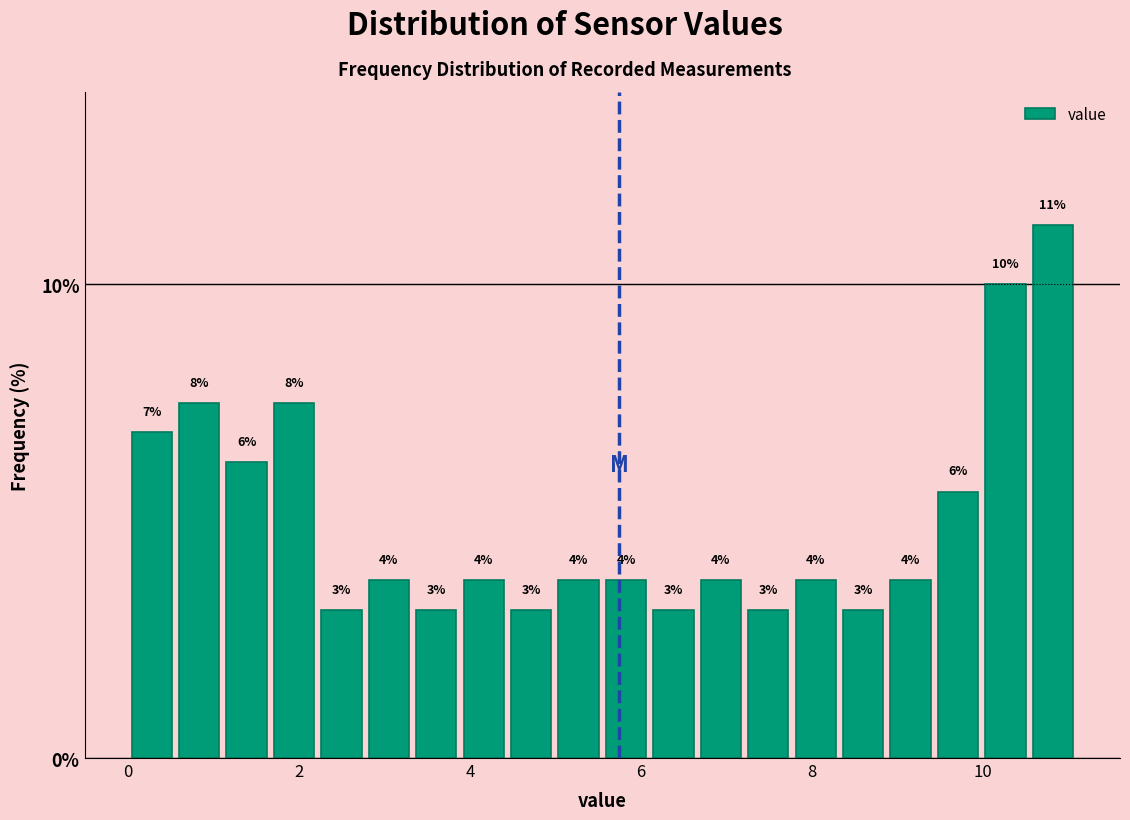

Around what value on the x-axis is the tallest bar? Give the approximate position of its centre, as read against the axis.

10.8